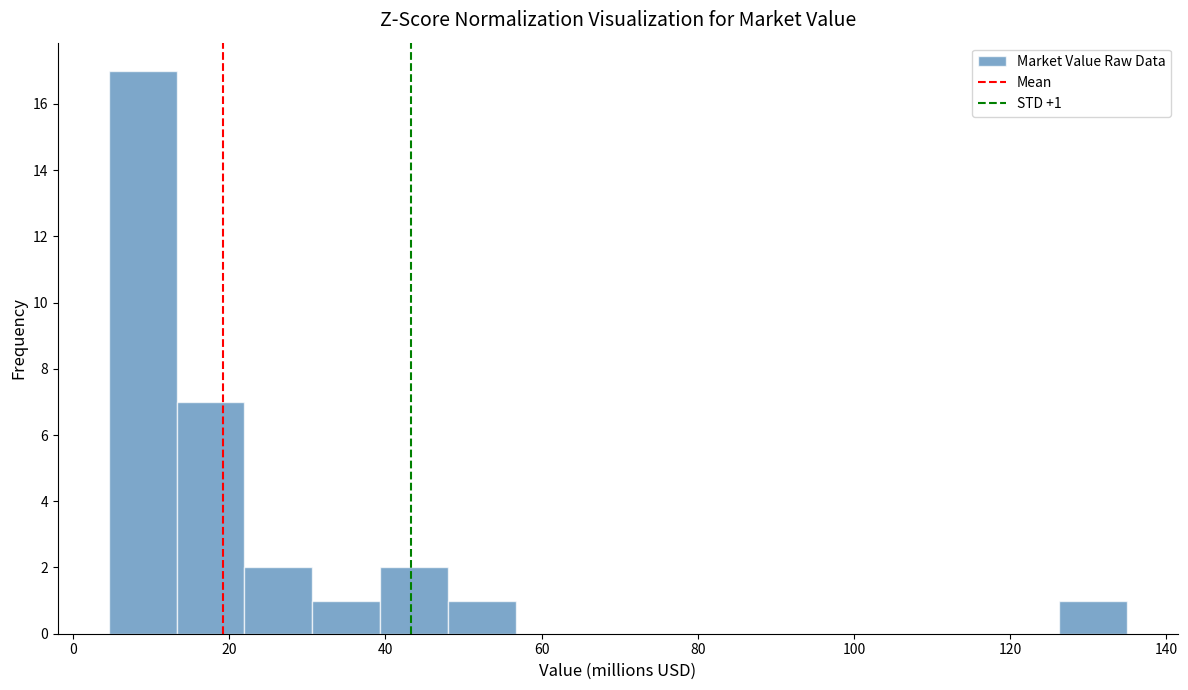

Over which range of the x-axis is the bar tallest?

4 to 14